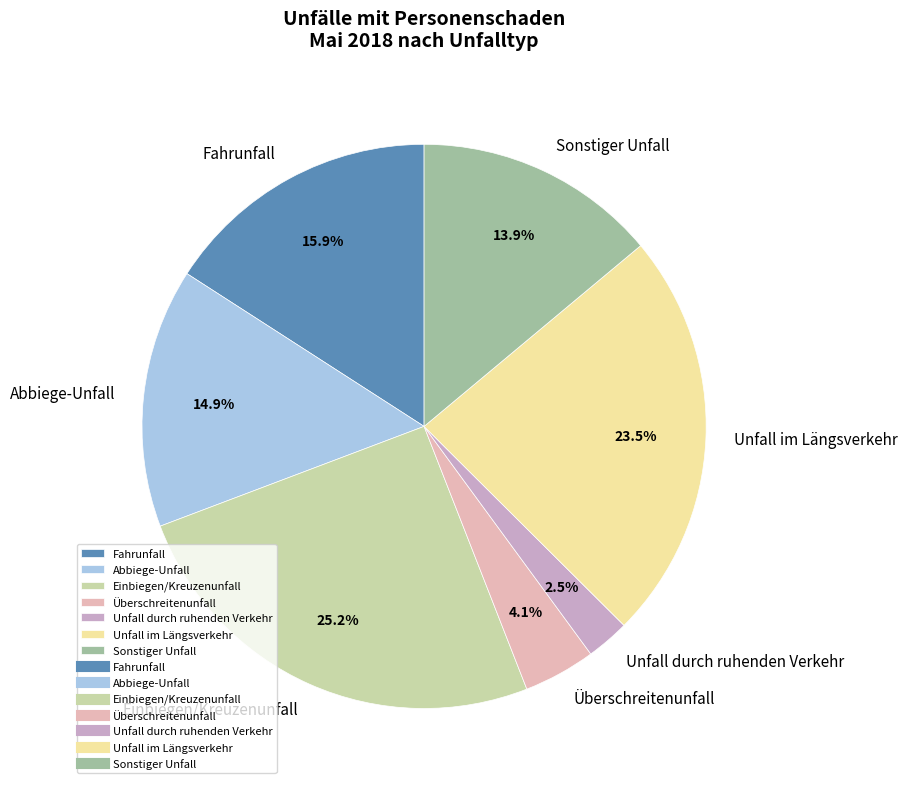

How much of the chart is everything except Abbiege-Unfall?

85.1%